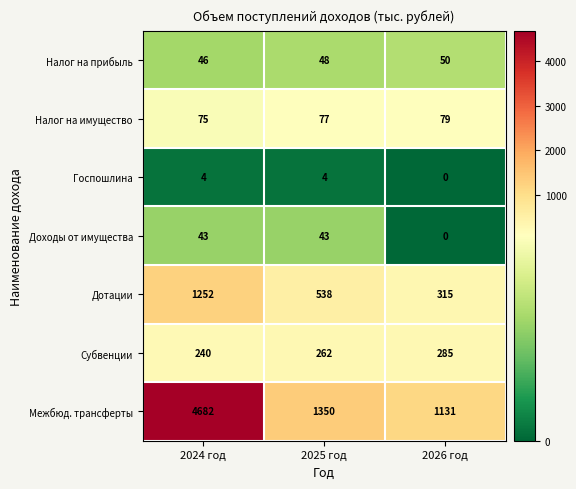

Which series has the largest range (max minus min)?

Межбюд. трансферты